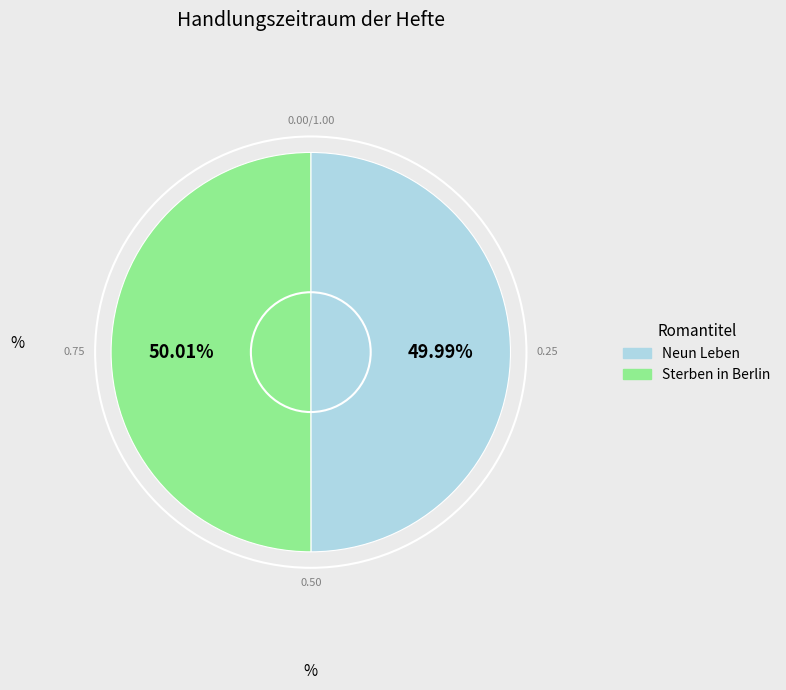

Combined, what portion of the pie is Neun Leben and Sterben in Berlin?

100.0%